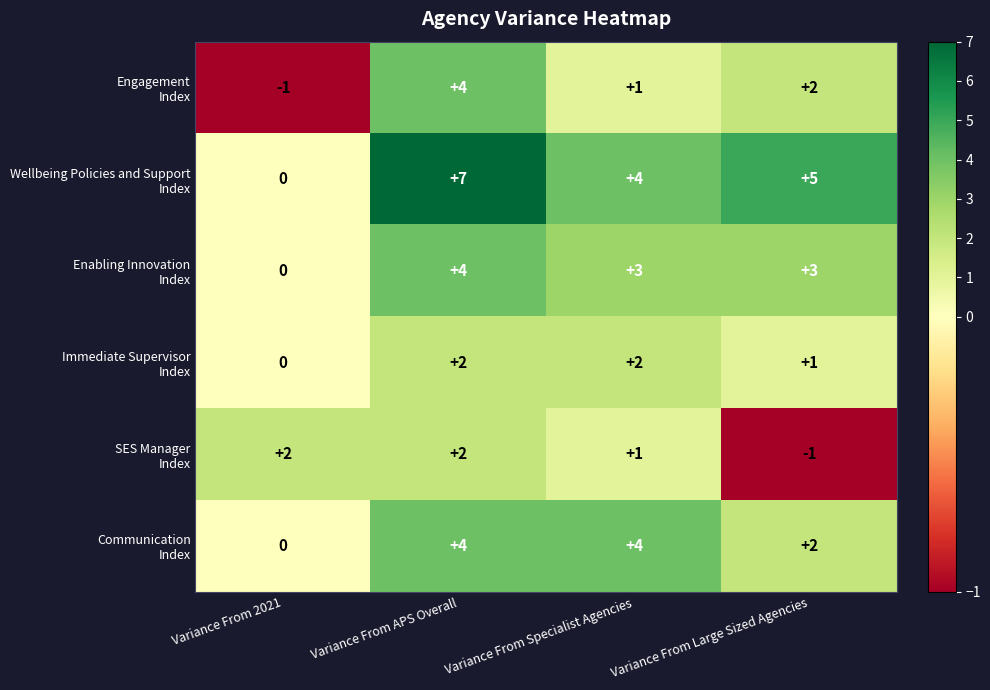

At how many categories does at least one series exceed 0?

4